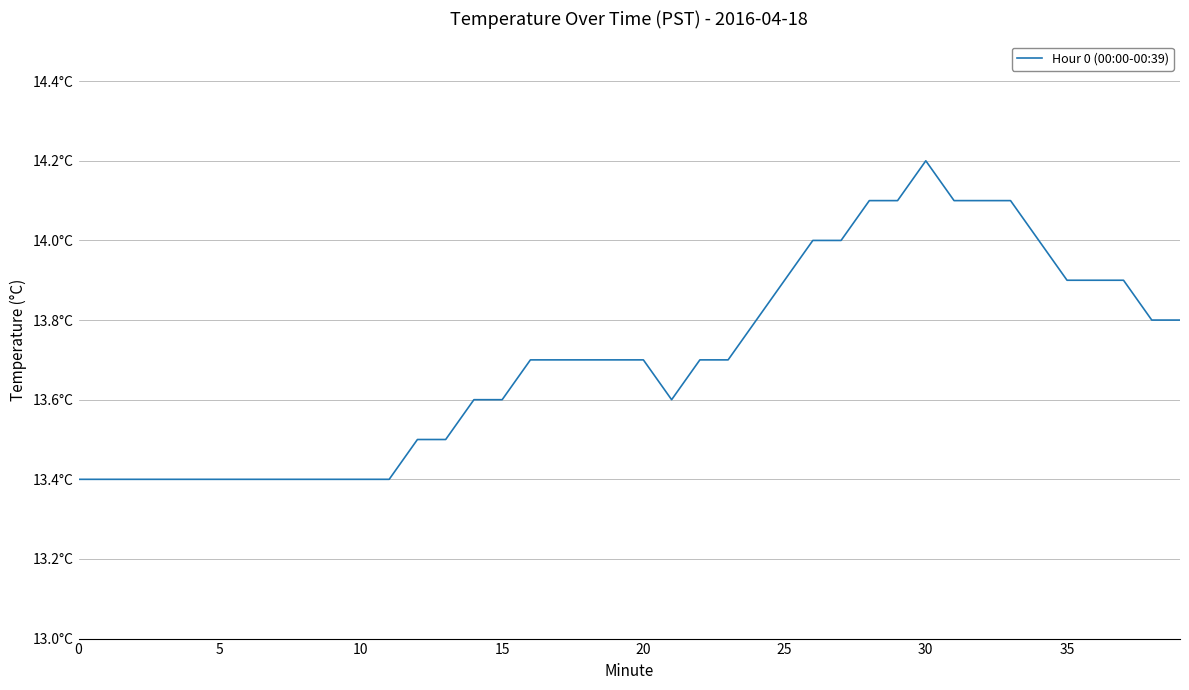

Count the values in the range 13 to 14.

34